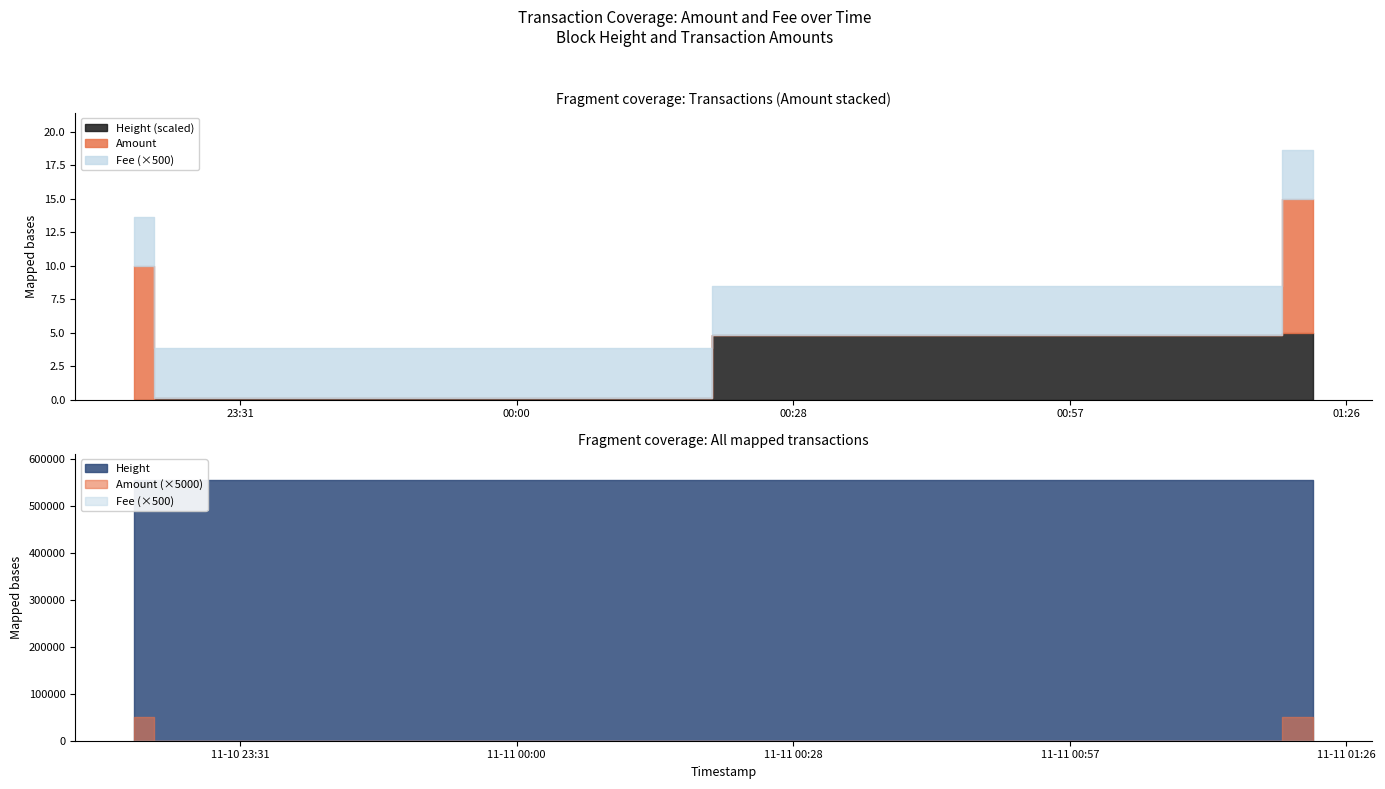

How many values in Amount are above zero?

2